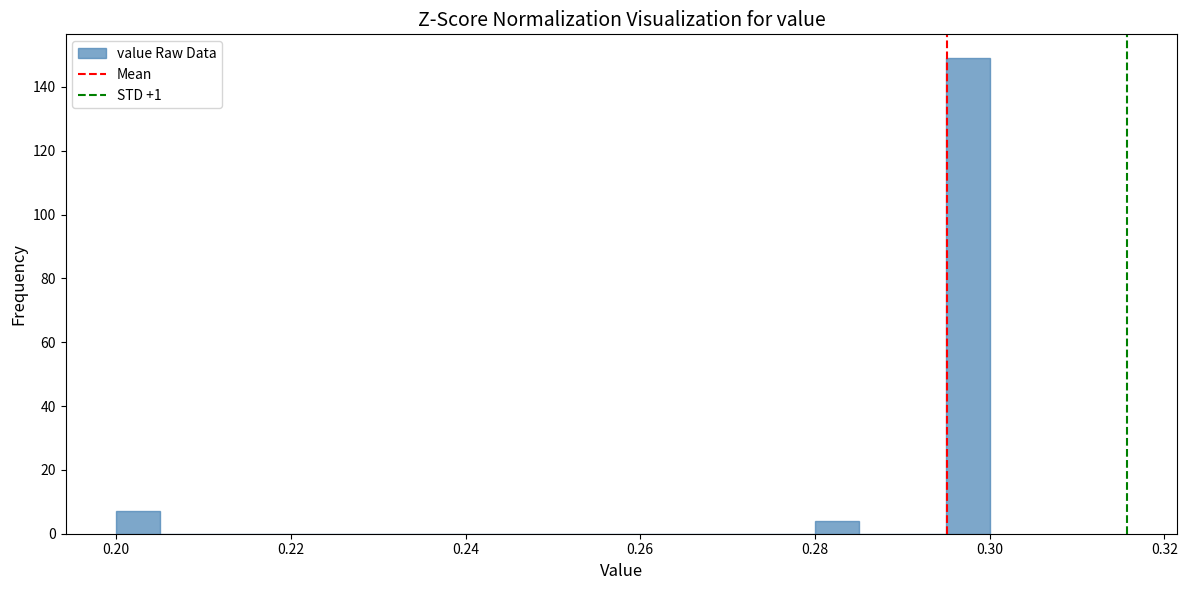

Read against the x-axis, roughly where is the centre of the tallest bar?

0.298